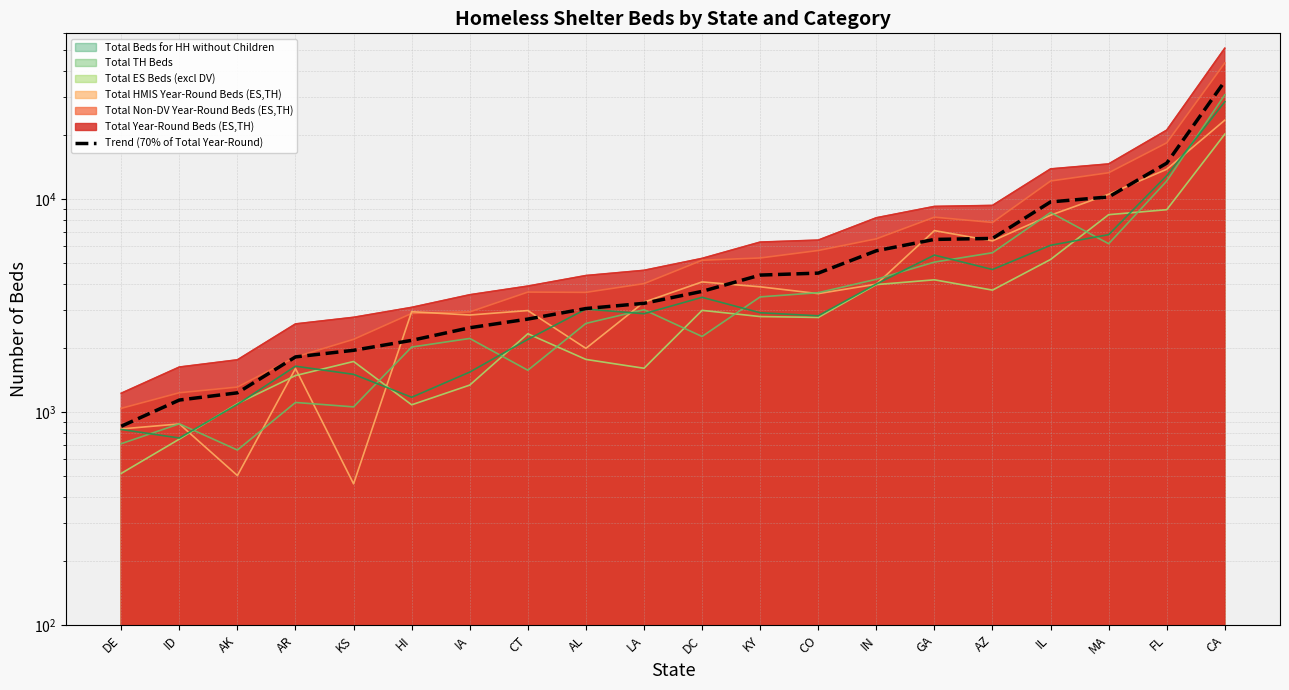

What is the change in value from ID to AR?

+676.2